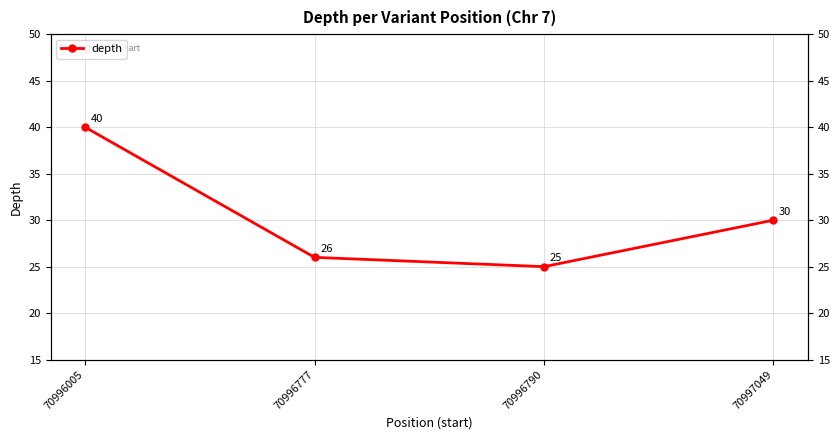

How many values exceed 30?

1